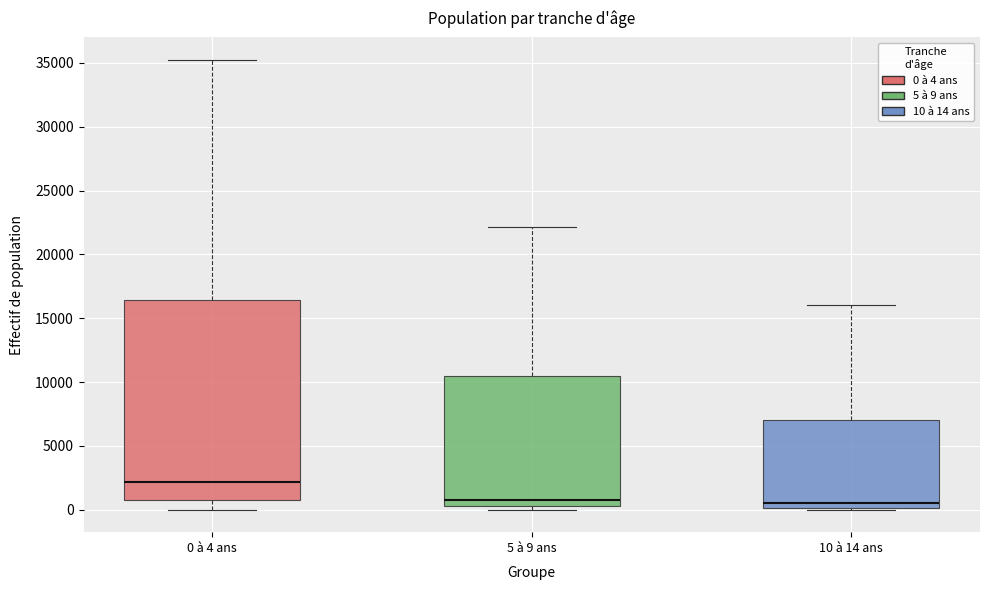

Reading left to right, read every box against the y-axis: the position of its median line, the range the box covers, and the ends of its whiskers. The values are not printed on the chart, so give them approximately, as read against the axis.

0 à 4 ans: median 2000, box 1000 to 16500, whiskers 0 to 35000
5 à 9 ans: median 500 (just above the box's lower edge), box 500 to 10500, whiskers 0 to 22000
10 à 14 ans: median 500, box 0 to 7000, whiskers 0 to 16000